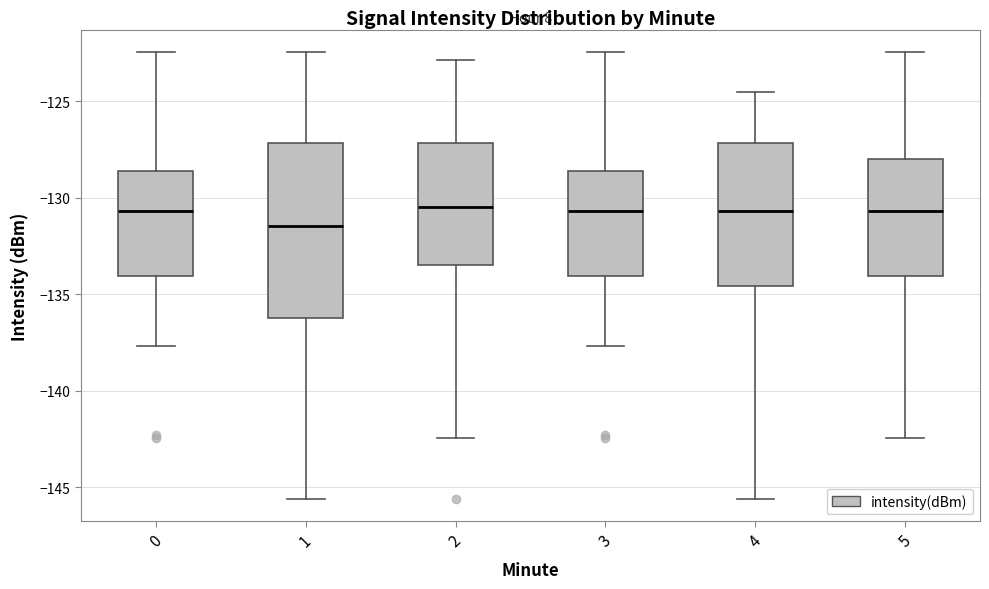

Reading left to right, read every box against the y-axis: the position of its median line, the range the box covers, and the ends of its whiskers. The values are not printed on the chart, so give them approximately, as read against the axis.

0: median -130.5, box -134.0 to -128.5, whiskers -137.5 to -122.5
1: median -131.5, box -136.0 to -127.0, whiskers -145.5 to -122.5
2: median -130.5, box -133.5 to -127.0, whiskers -142.5 to -123.0
3: median -130.5, box -134.0 to -128.5, whiskers -137.5 to -122.5
4: median -130.5, box -134.5 to -127.0, whiskers -145.5 to -124.5
5: median -130.5, box -134.0 to -128.0, whiskers -142.5 to -122.5